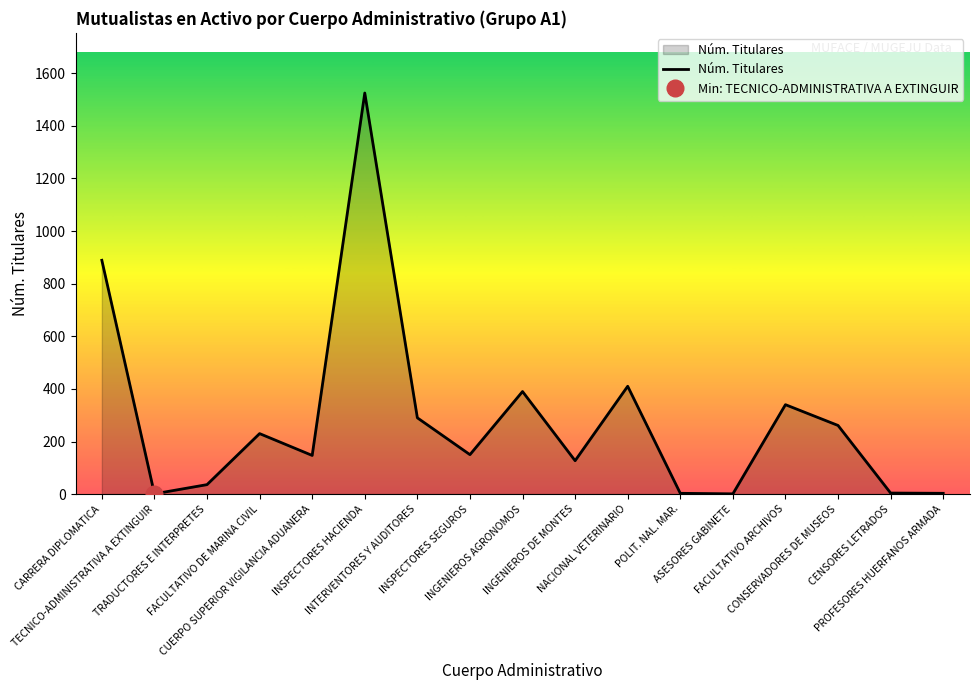

Reading left to right, list all the values displayed in this chart.

CARRERA DIPLOMATICA=889	TECNICO-ADMINISTRATIVA A EXTINGUIR=1	TRADUCTORES E INTERPRETES=36	FACULTATIVO DE MARINA CIVIL=230	CUERPO SUPERIOR VIGILANCIA ADUANERA=147	INSPECTORES HACIENDA=1525	INTERVENTORES Y AUDITORES=290	INSPECTORES SEGUROS=150	INGENIEROS AGRONOMOS=390	INGENIEROS DE MONTES=127	NACIONAL VETERINARIO=410	POLIT. NAL. MAR.=3	ASESORES GABINETE=1	FACULTATIVO ARCHIVOS=340	CONSERVADORES DE MUSEOS=261	CENSORES LETRADOS=4	PROFESORES HUERFANOS ARMADA=3